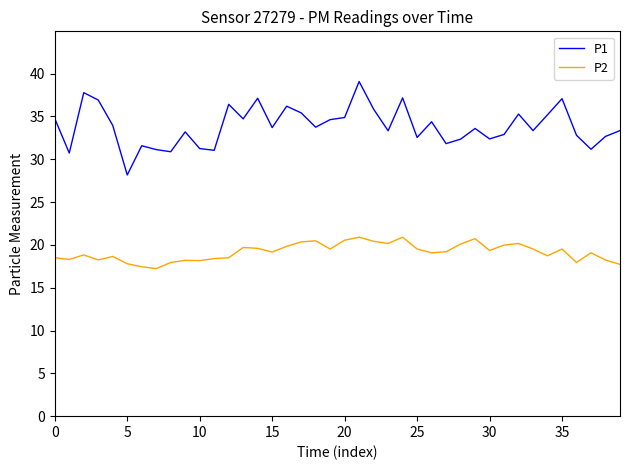

True or false: P2 and P1 intersect in this chart.

False